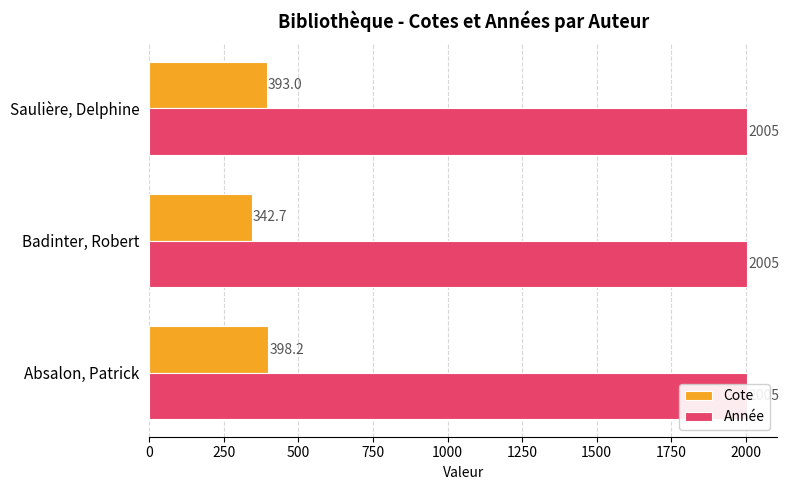

List the series in order of their overall mean, highest first.

Cote, Année